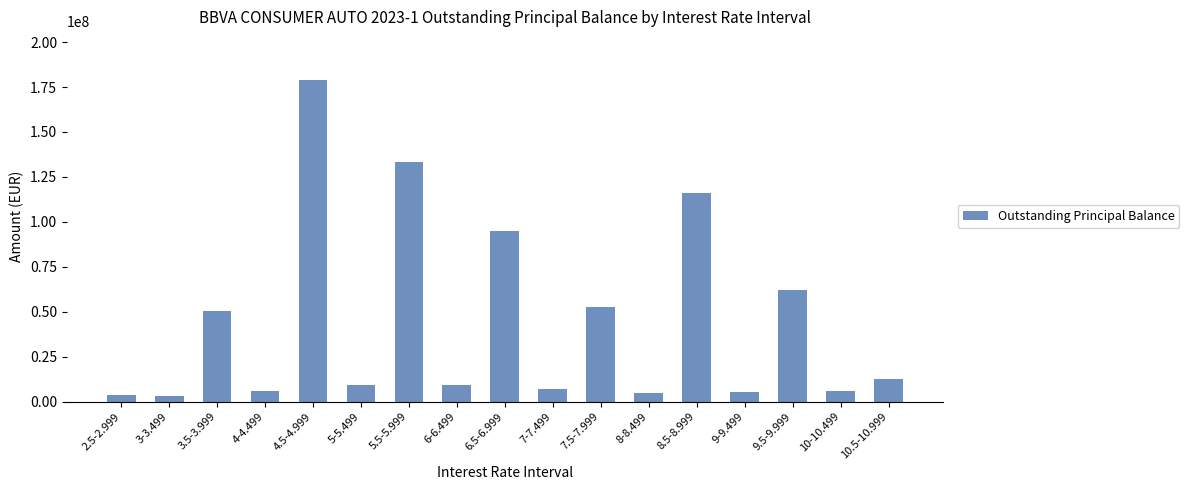

What is the label of the 1st bar from the left?

2.5-2.999